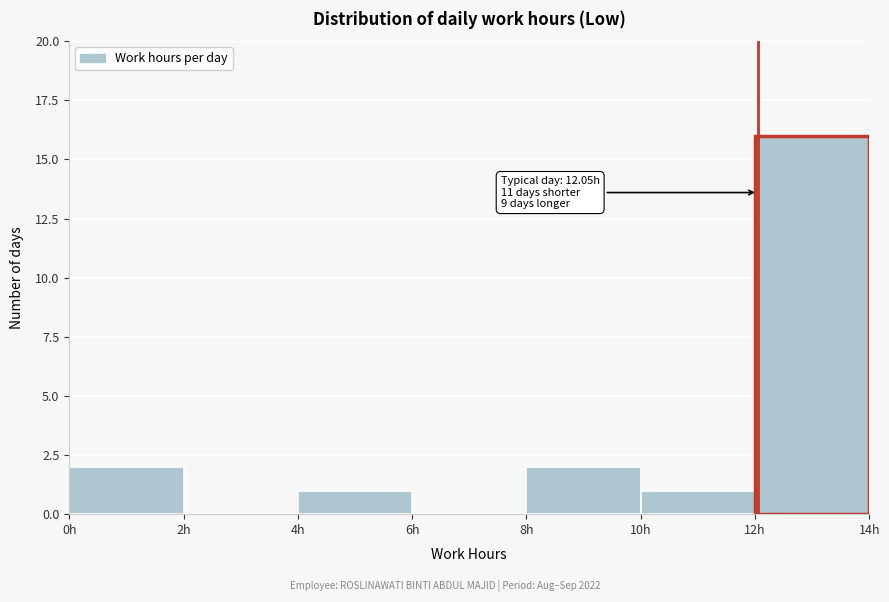

Which range on the x-axis has the tallest bar?

12 to 14